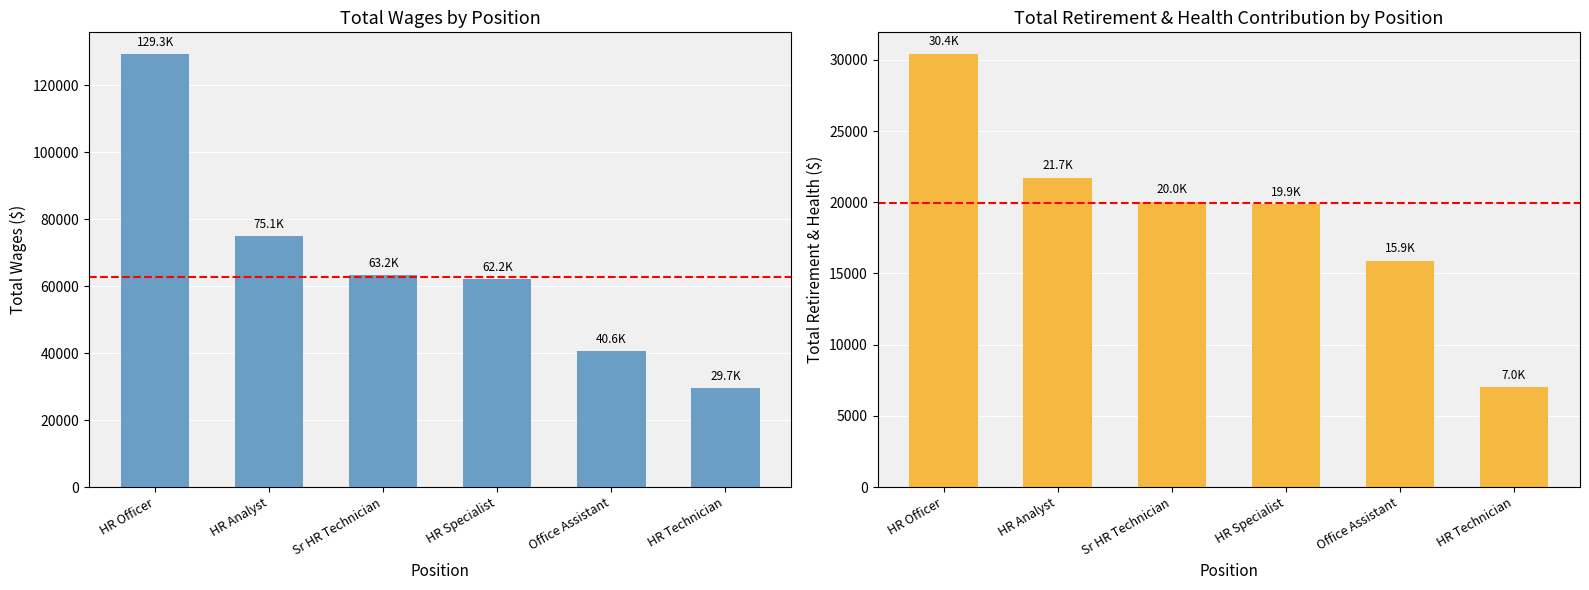

Between HR Specialist and HR Technician, which series saw the biggest shift?

Total Wages